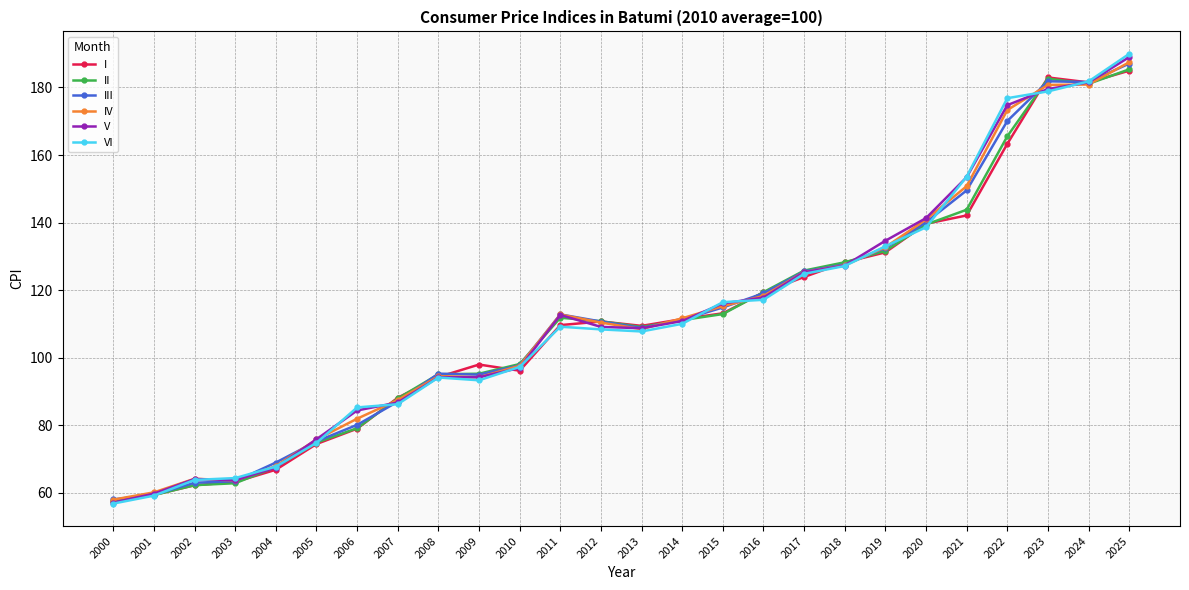

Between 2016 and 2019, which series saw the biggest shift?

V